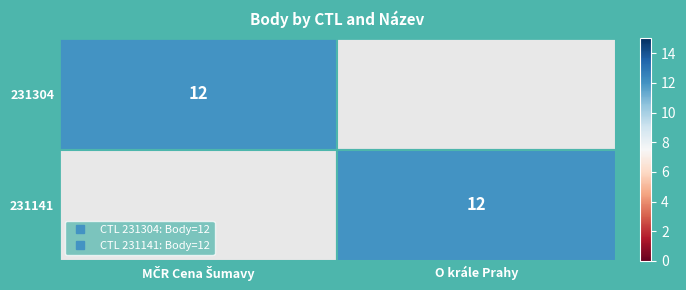

At which label is 231304 closest to 6?

MČR Cena Šumavy